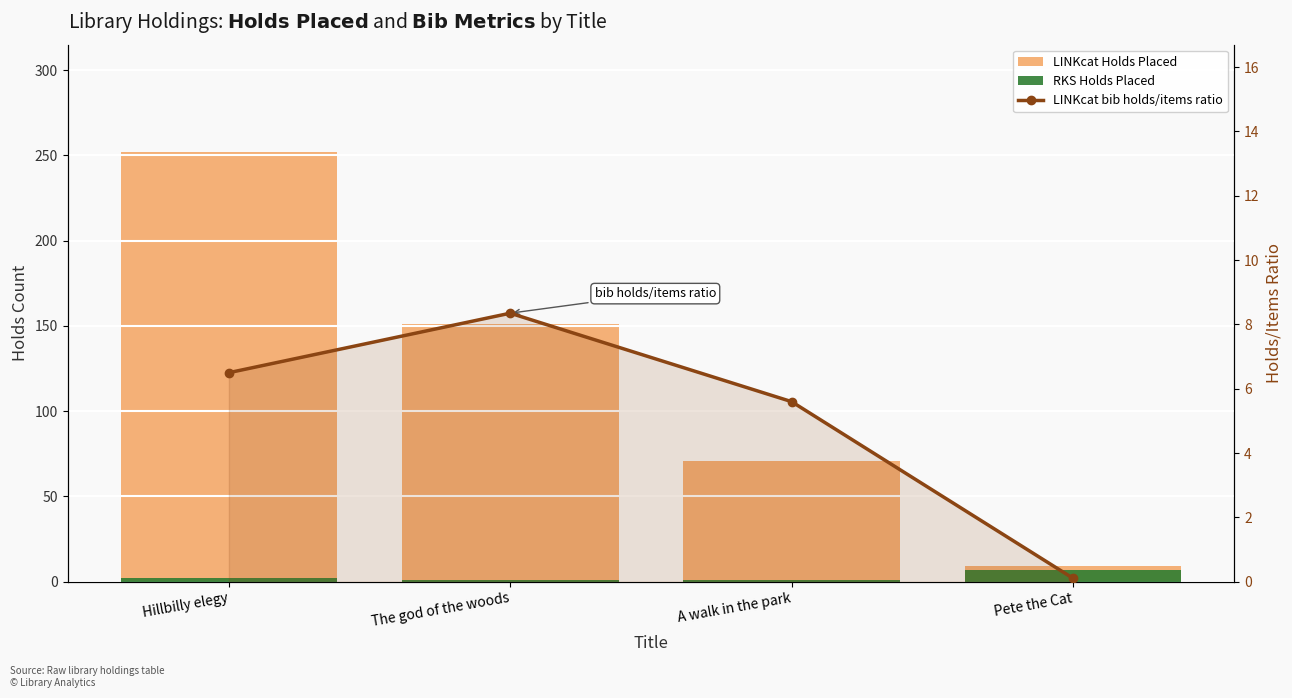

What is the average value of the LINKcat Holds Placed series?

120.8